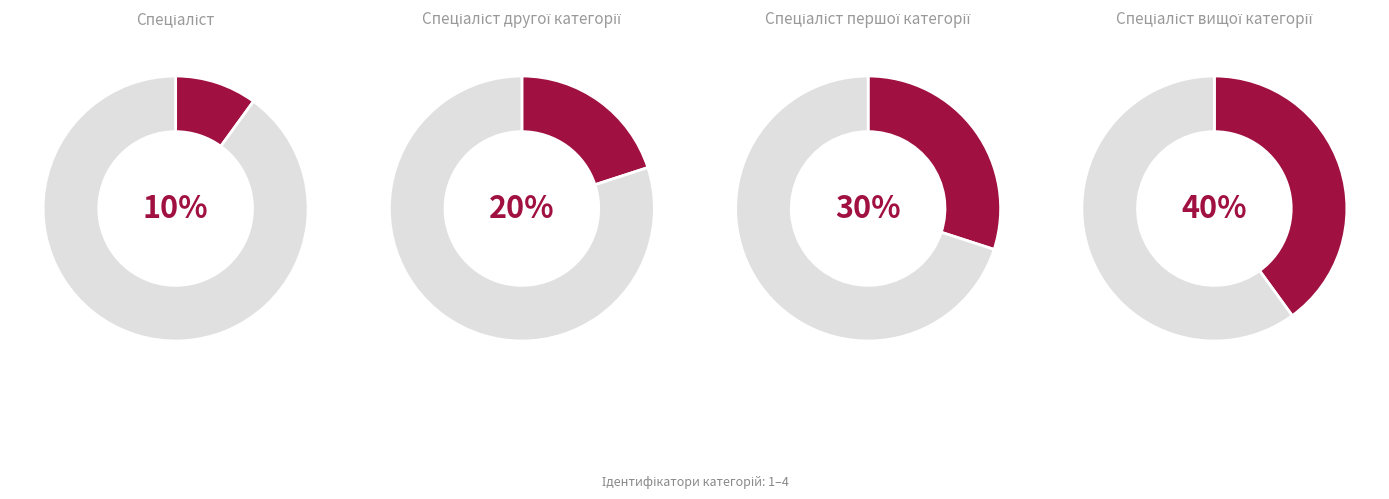

To the nearest percent, what is the combined percentage of Спеціаліст першої категорії and Спеціаліст вищої категорії?

70%